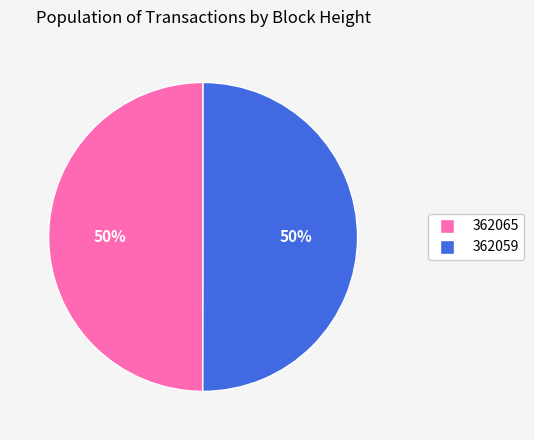

To the nearest percent, what is the average slice percentage?

50%